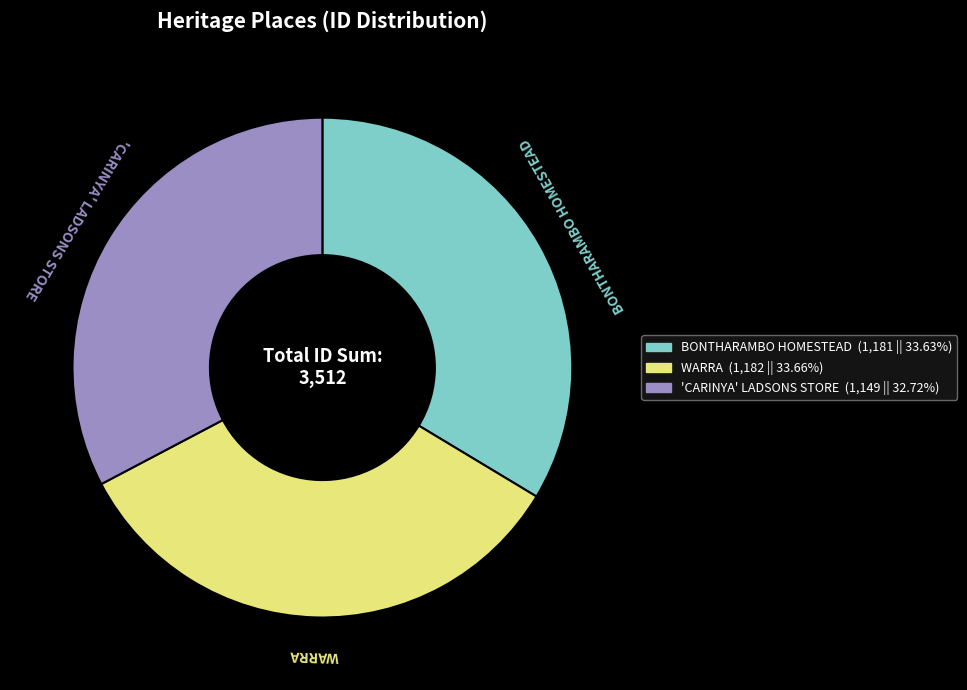

Which category has the smallest portion of the pie?

'CARINYA' LADSONS STORE